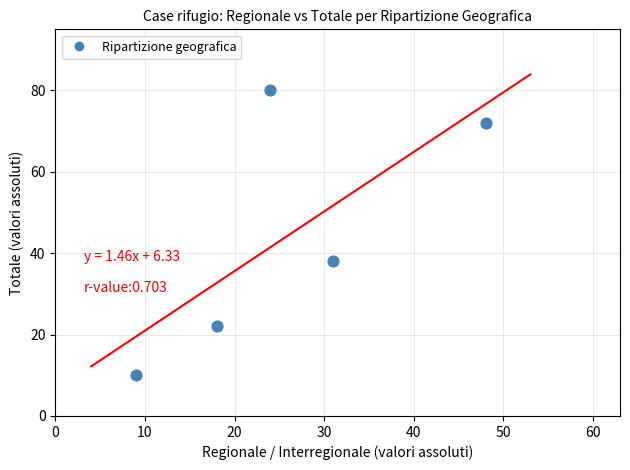

What is the average X value?

26